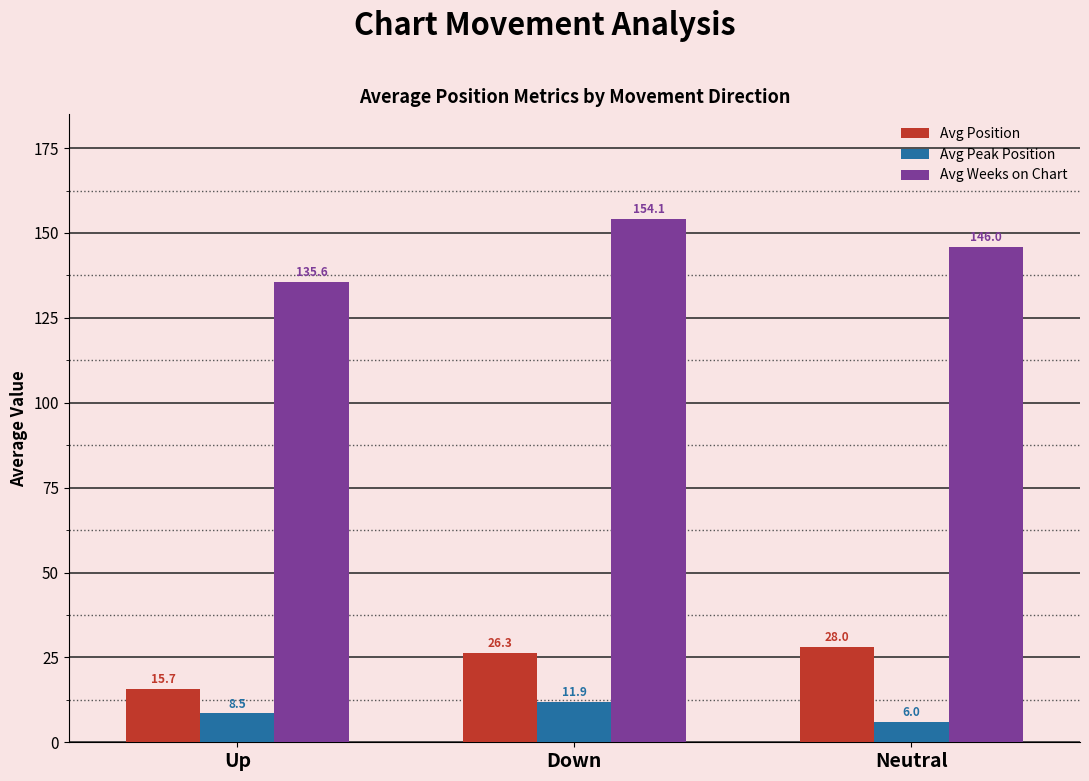

Reading left to right, what are all the values shown in this chart?

Avg Position: 15.7	26.3	28.0
Avg Peak Position: 8.5	11.9	6.0
Avg Weeks on Chart: 135.6	154.1	146.0